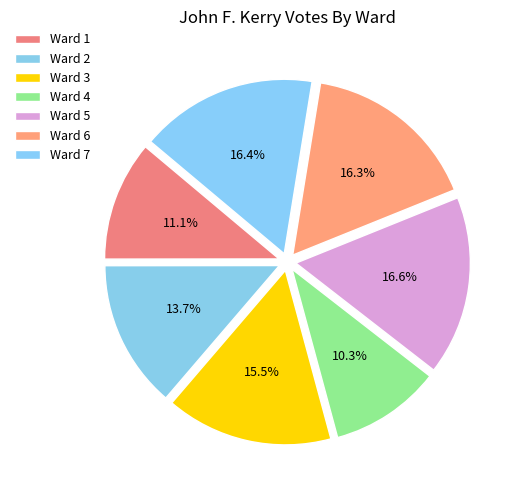

True or false: Ward 1 accounts for 20% of the total.

False